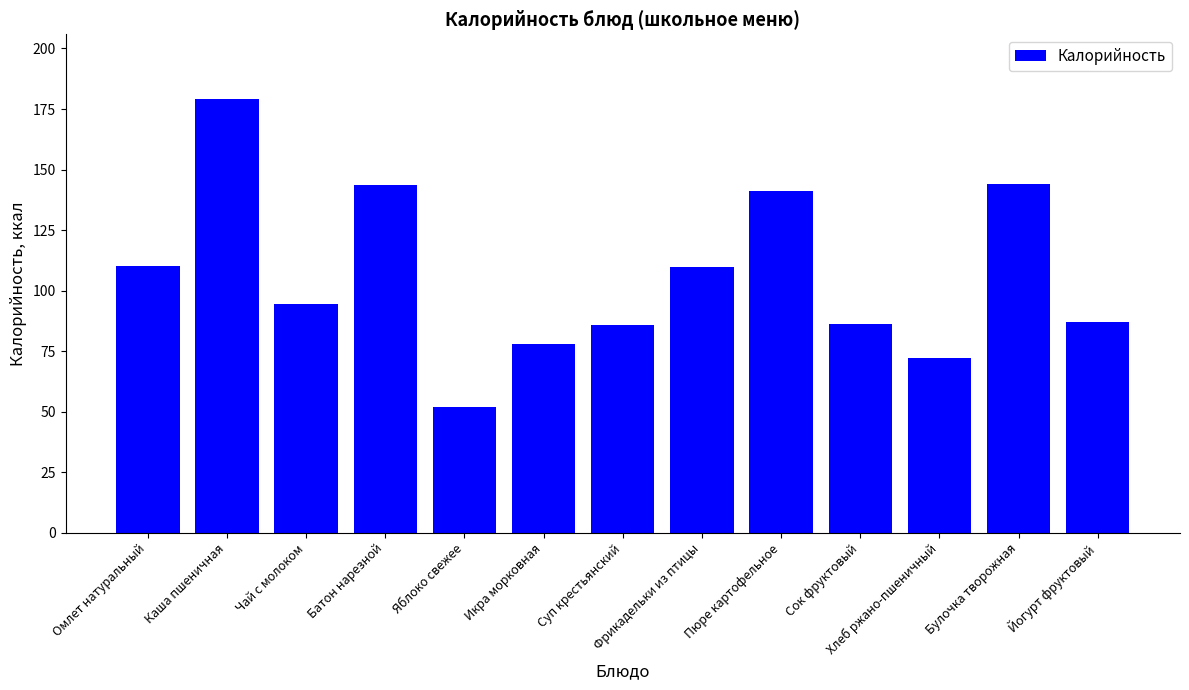

What is the ratio of the value at Яблоко свежее to the value at Чай с молоком?

0.5